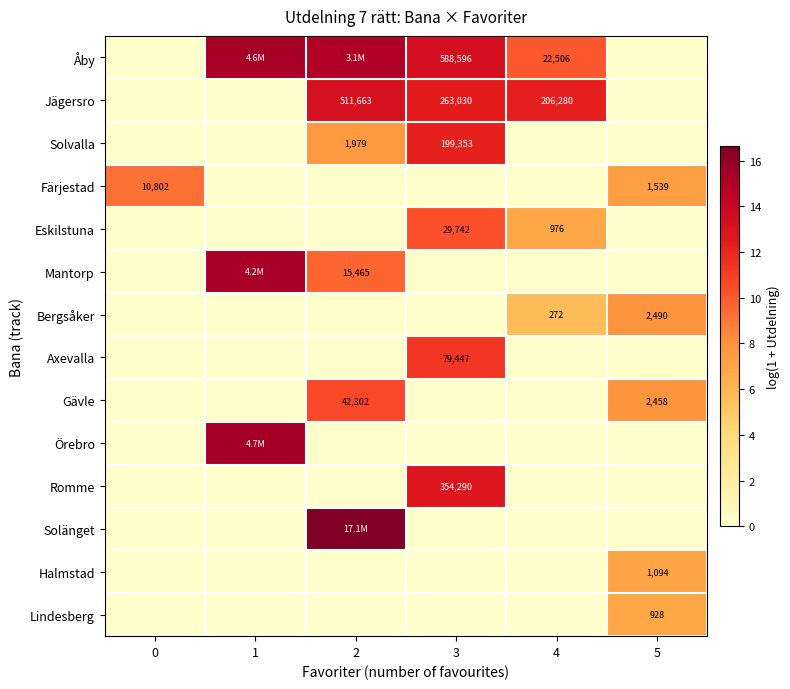

Rank the categories by Romme value from lowest to highest.

0, 1, 2, 4, 5, 3